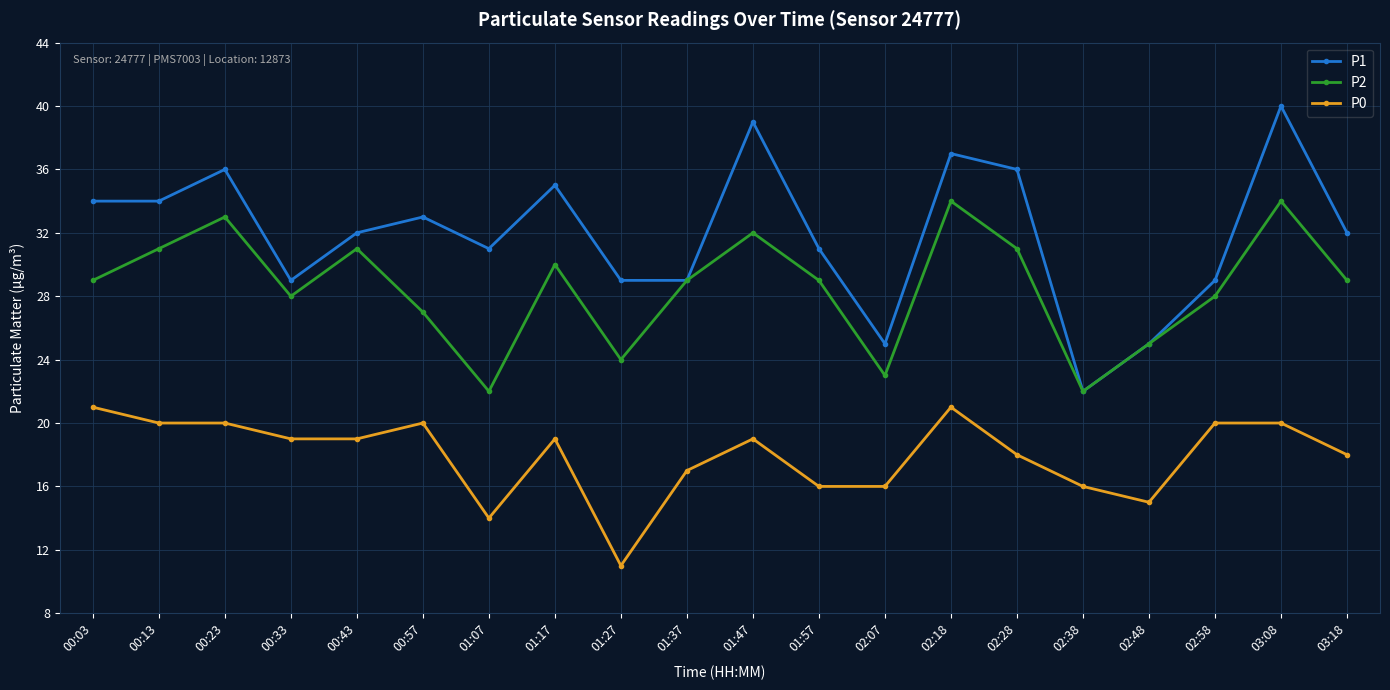

True or false: P0 and P1 intersect in this chart.

False